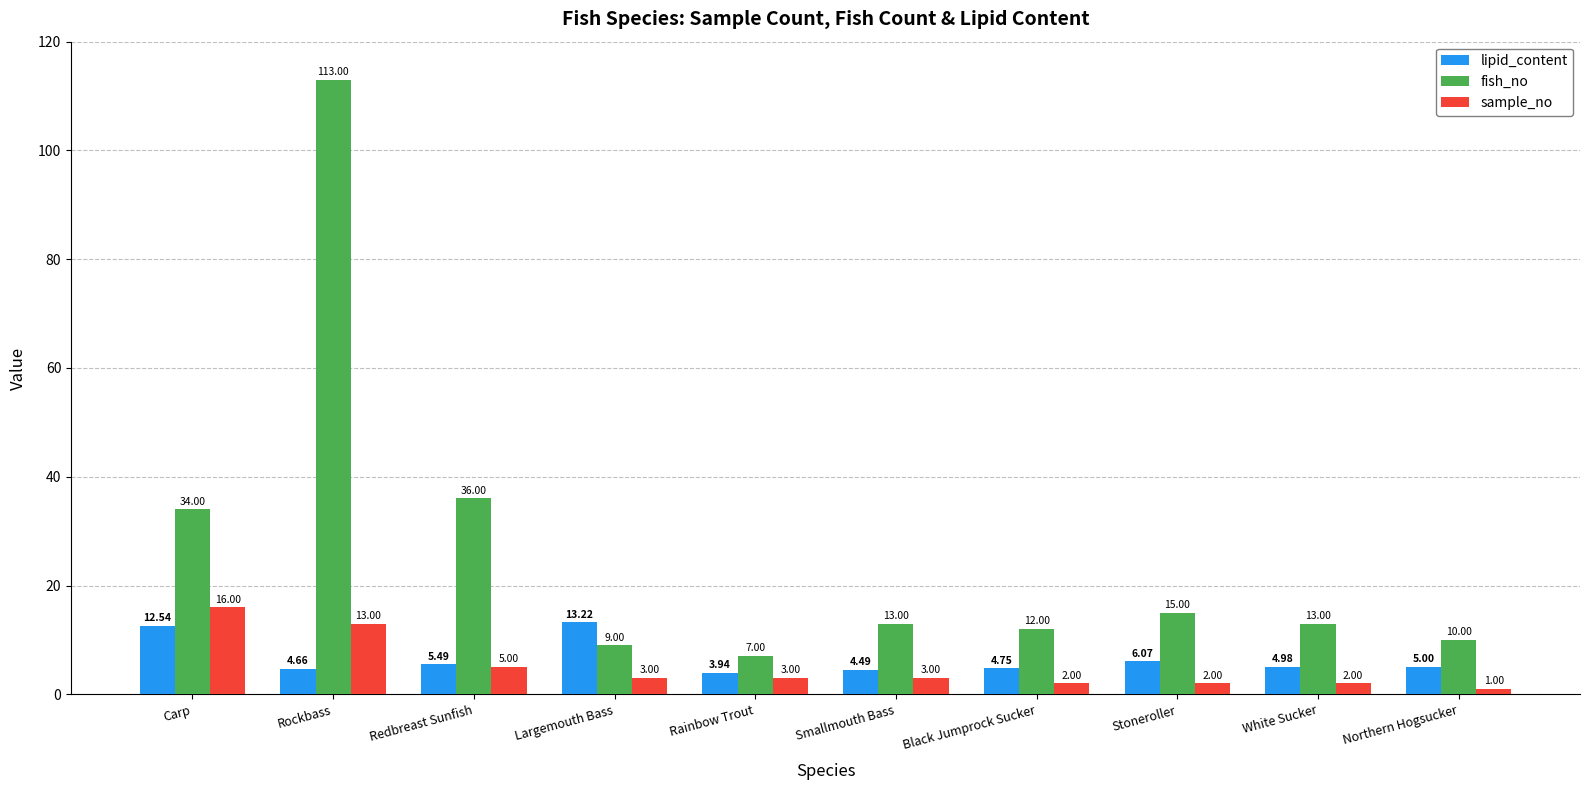

Is the value of sample_no at Carp greater than the value of fish_no at Northern Hogsucker?

Yes